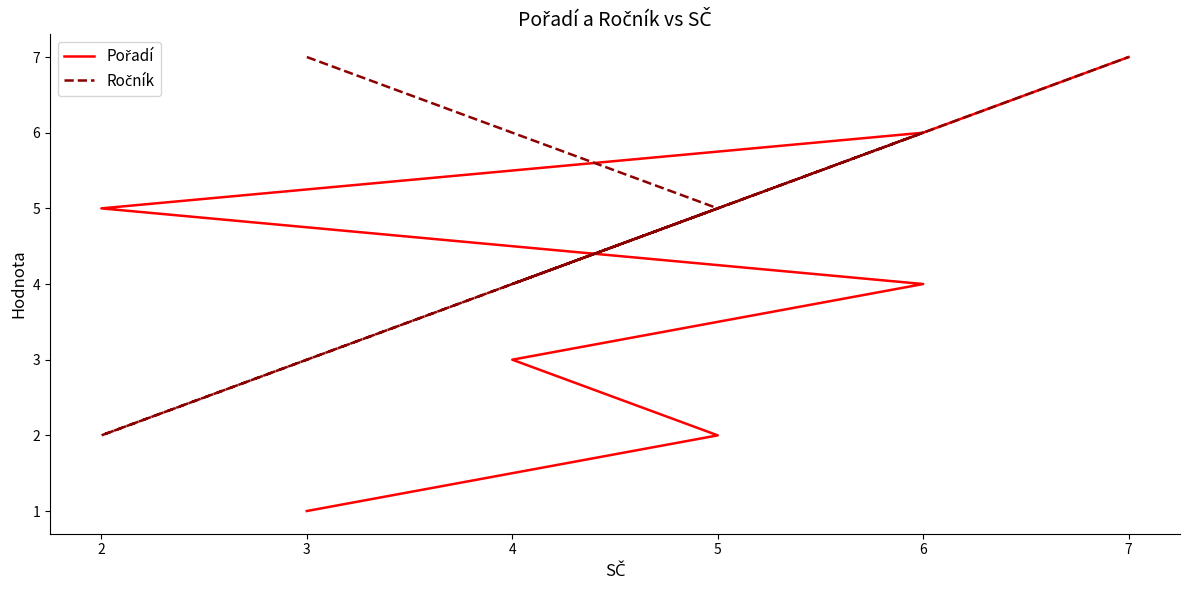

What are all the series names shown in the legend?

Pořadí, Ročník